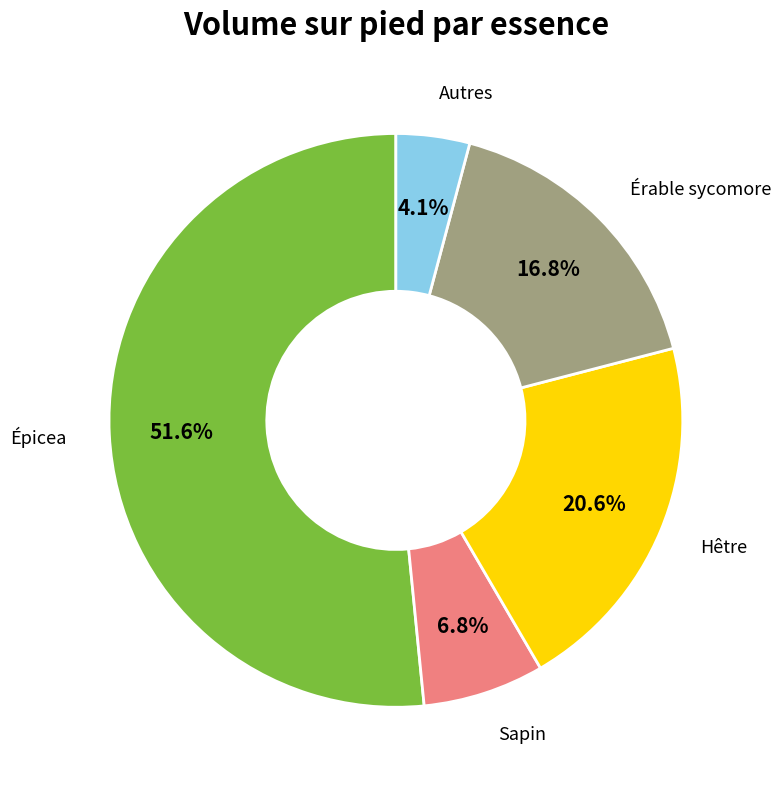

Is there a majority slice in this chart?

Yes